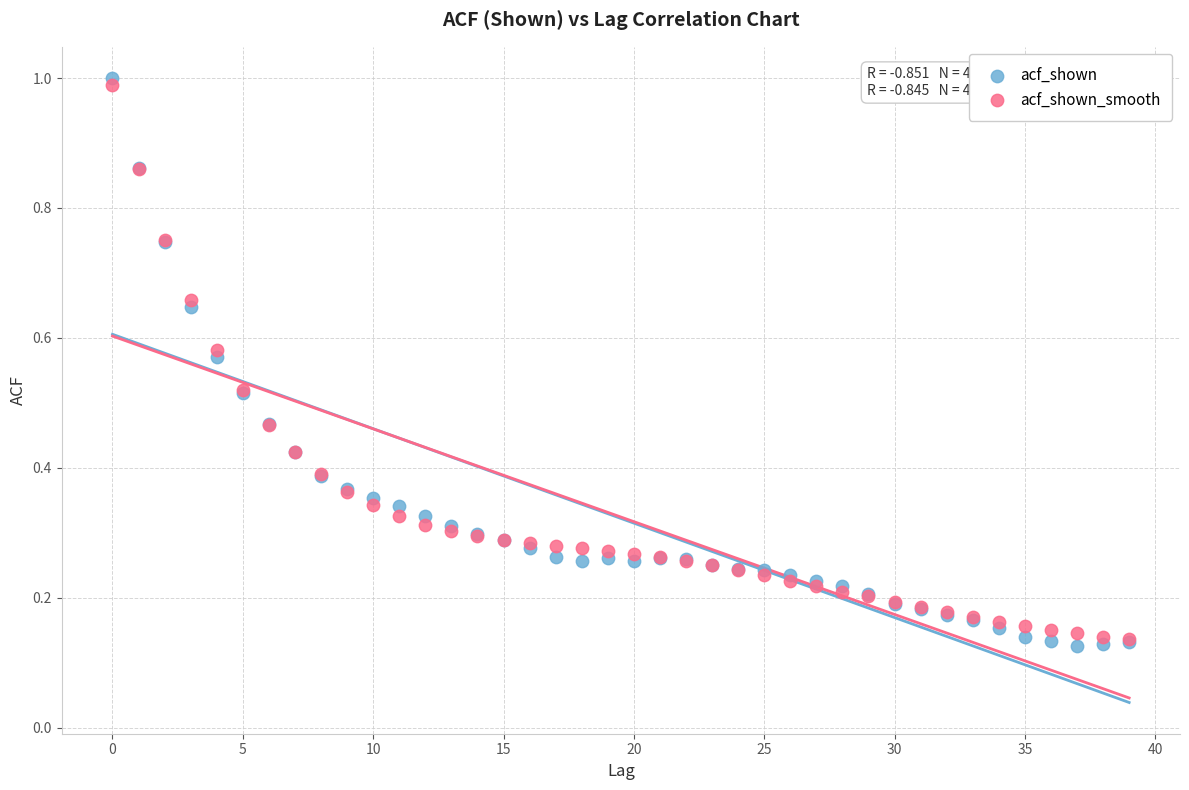

Which series reaches the maximum Y coordinate?

acf_shown